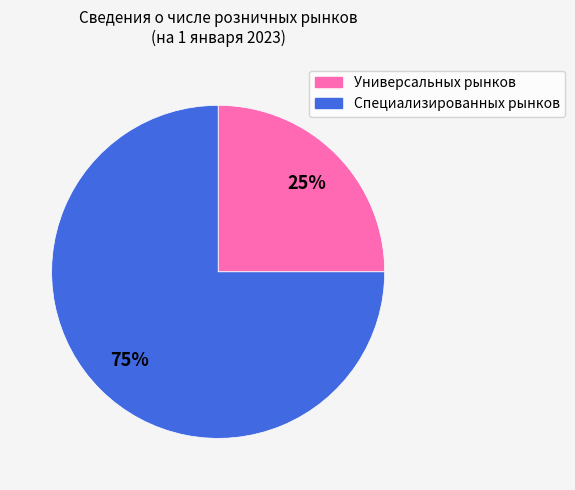

What is the majority slice?

Специализированных рынков